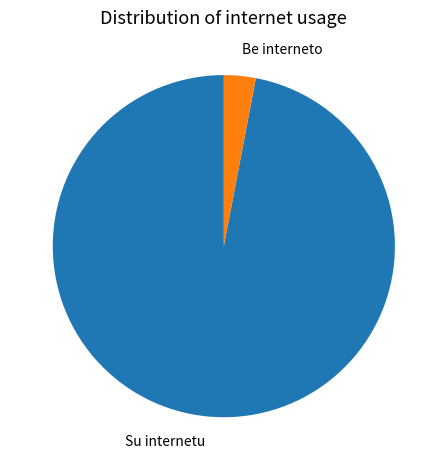

Does any single category account for the majority?

Yes